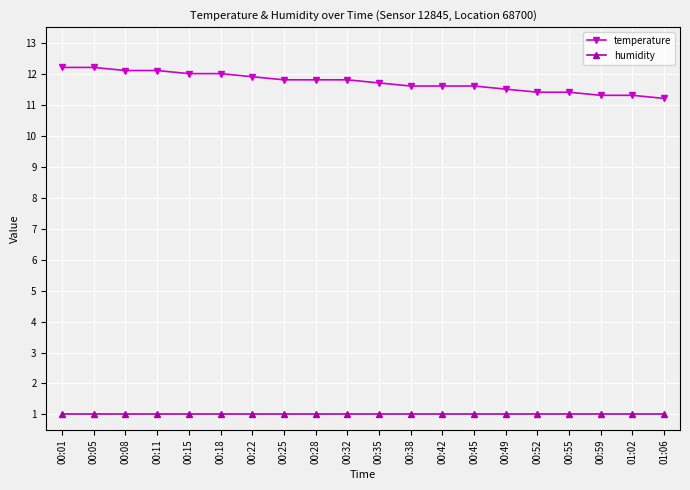

Reading left to right, transcribe all the data shown in this chart.

temperature: 12.2	12.2	12.1	12.1	12.0	12.0	11.9	11.8	11.8	11.8	11.7	11.6	11.6	11.6	11.5	11.4	11.4	11.3	11.3	11.2
humidity: 1.0	1.0	1.0	1.0	1.0	1.0	1.0	1.0	1.0	1.0	1.0	1.0	1.0	1.0	1.0	1.0	1.0	1.0	1.0	1.0